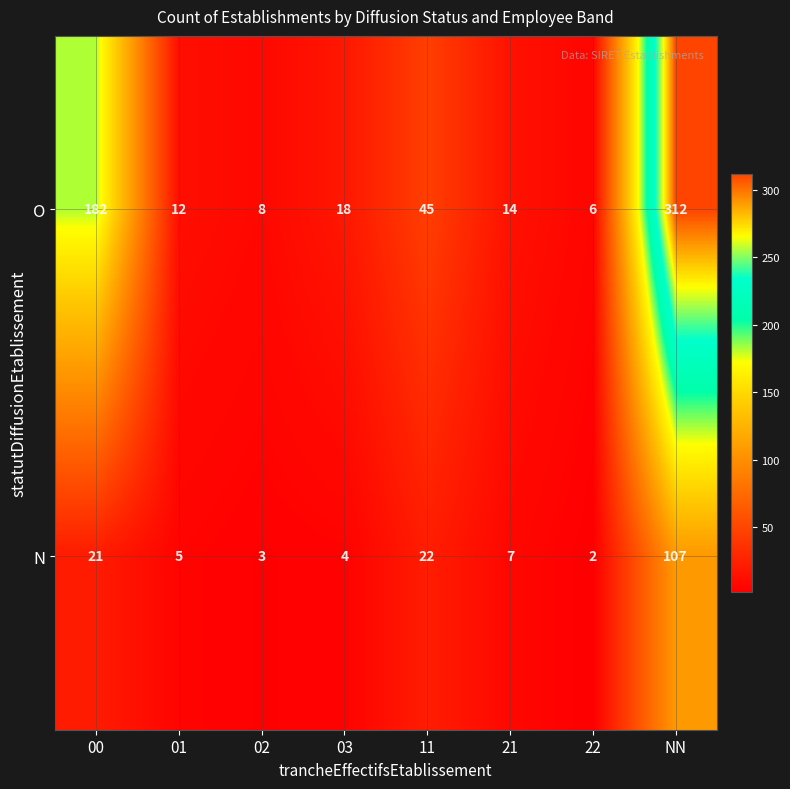

True or false: N has a value of 22 at 11.

True